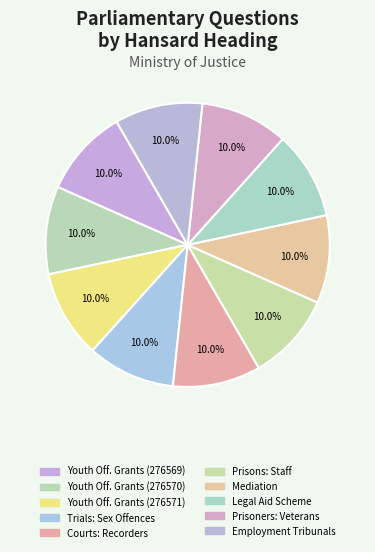

How many segments does this pie chart have?

10